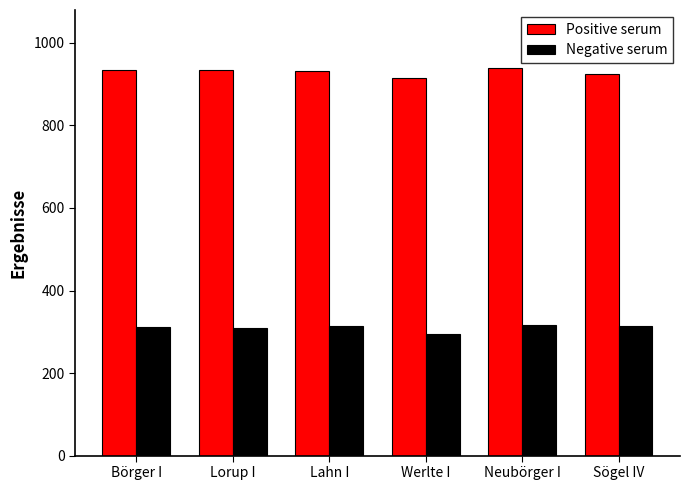

What are all the series names shown in the legend?

Positive serum, Negative serum